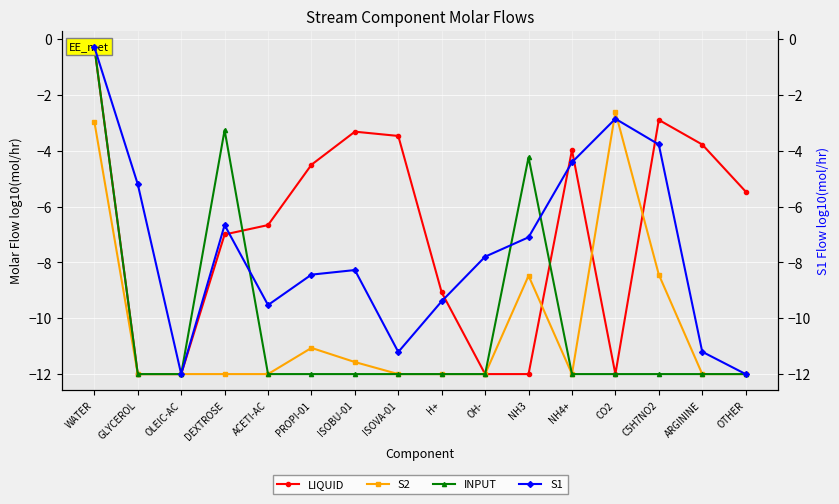

Rank the categories by INPUT value from lowest to highest.

GLYCEROL, OLEIC-AC, ACETI-AC, PROPI-01, ISOBU-01, ISOVA-01, H+, OH-, NH4+, CO2, C5H7NO2, ARGININE, OTHER, NH3, DEXTROSE, WATER